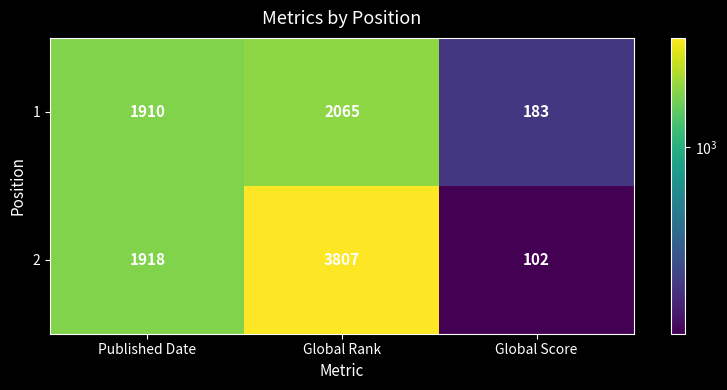

What is the minimum value shown in the chart?

102